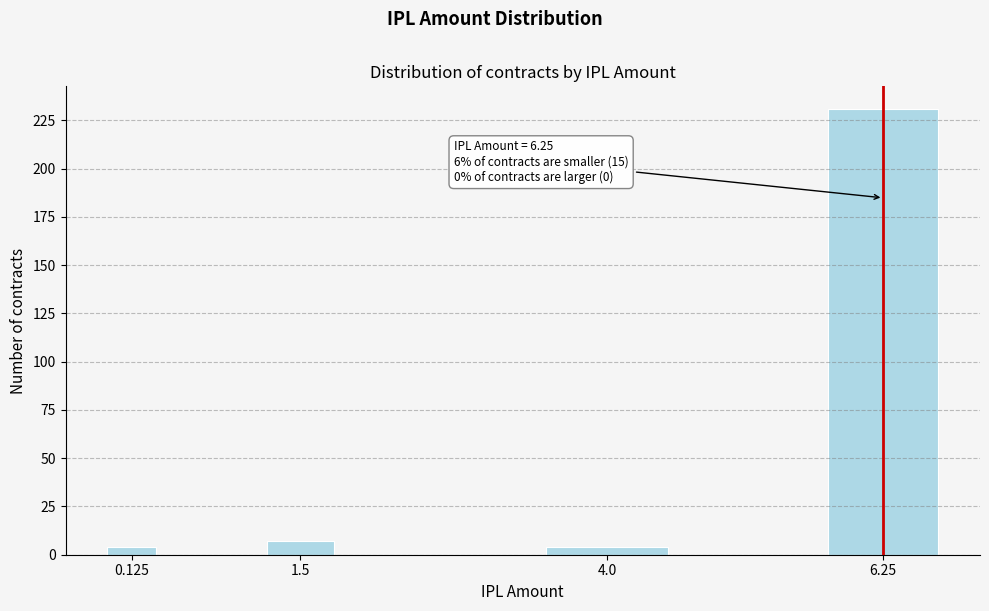

Reading left to right, extract all data points from this chart.

0.125=4	1.5=7	4.0=4	6.25=231